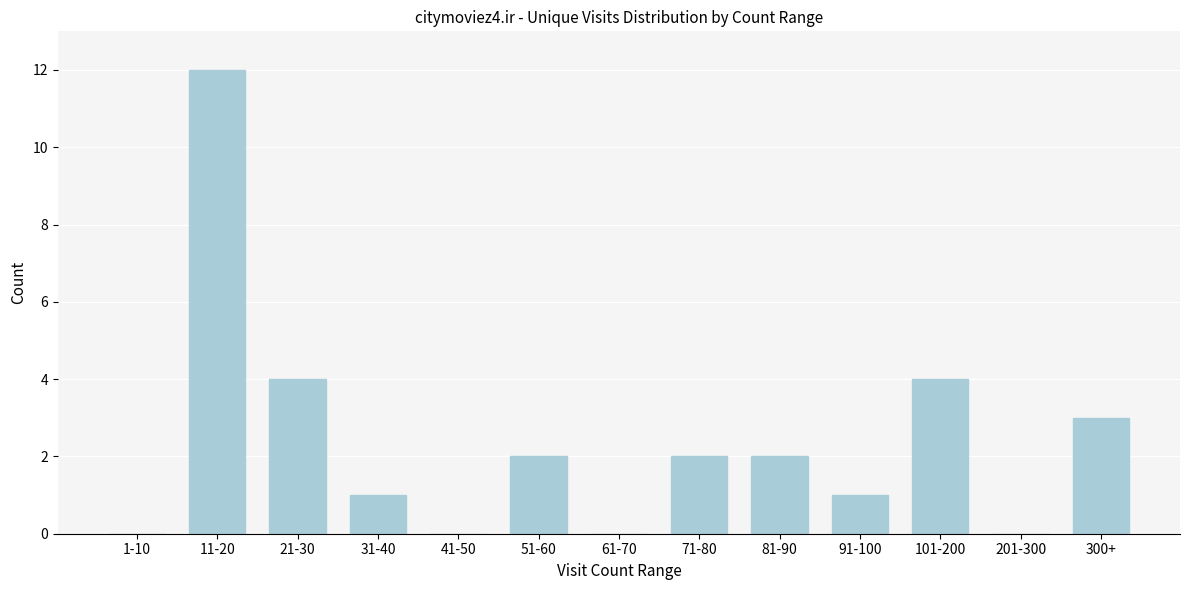

Reading left to right, what are all the values shown in this chart?

1-10=0	11-20=12	21-30=4	31-40=1	41-50=0	51-60=2	61-70=0	71-80=2	81-90=2	91-100=1	101-200=4	201-300=0	300+=3